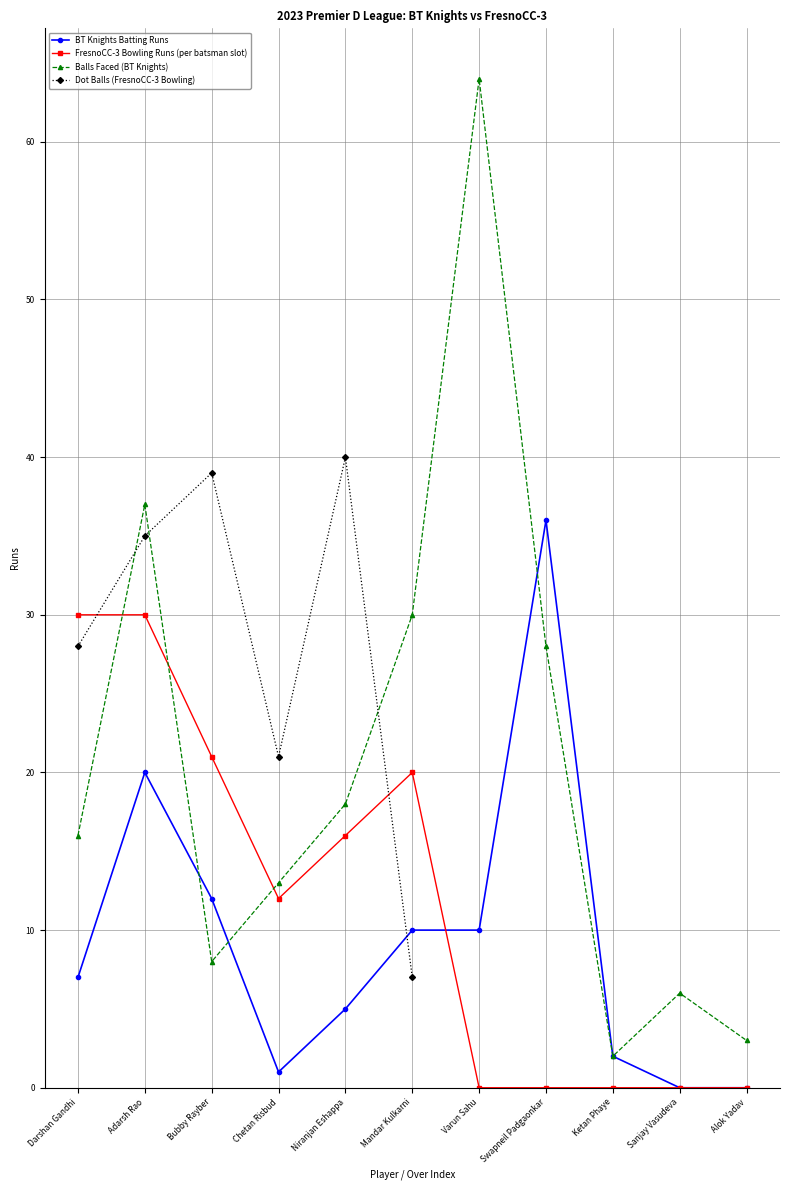

True or false: BT Knights Batting Runs has a value of 10 at Varun Sahu.

True